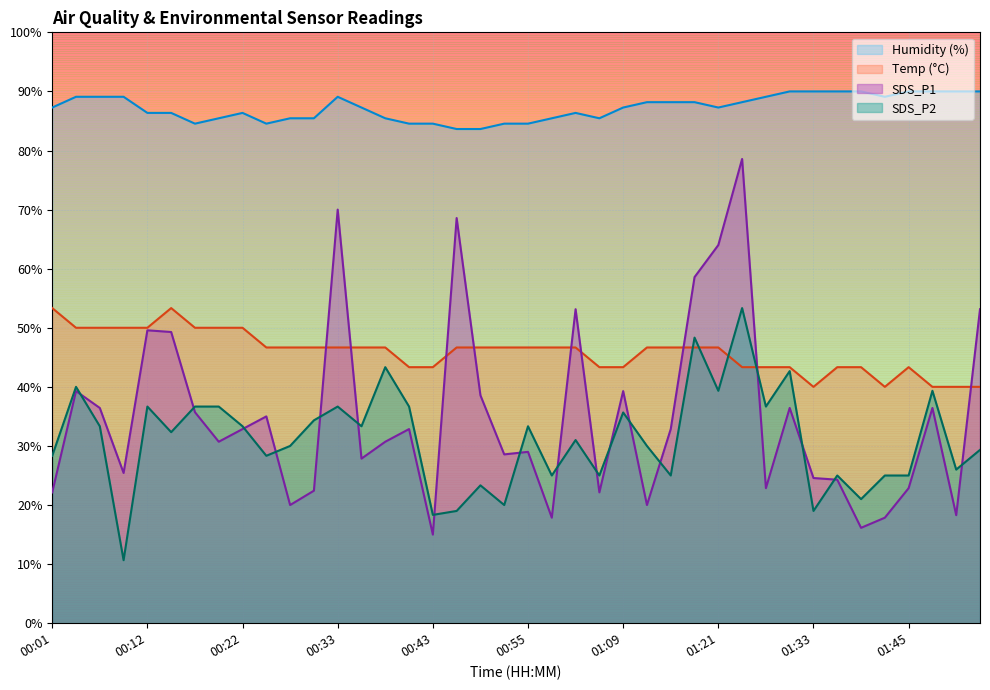

What is the label of the 14th point from the right?

01:14